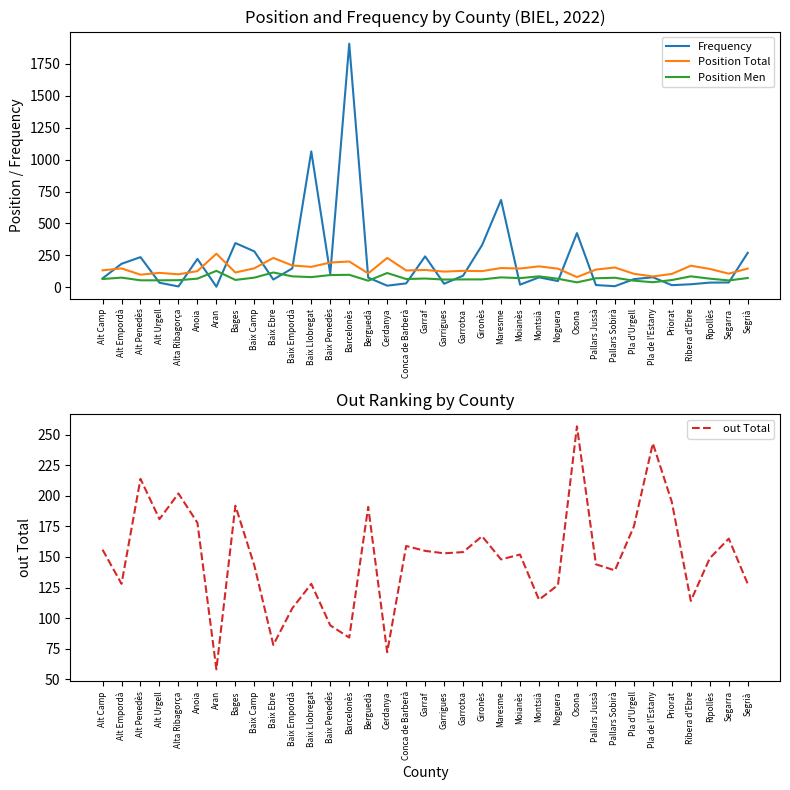

What is the greatest value displayed?

1905